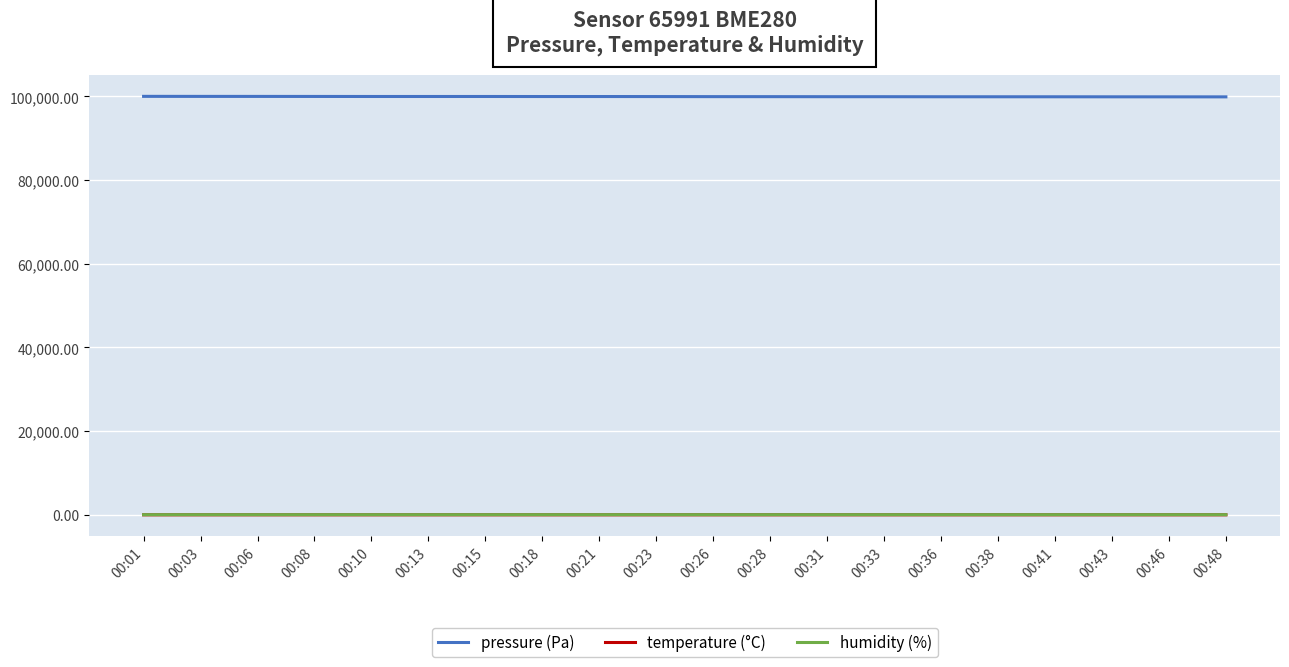

Which series has the largest total across all categories?

pressure (Pa)